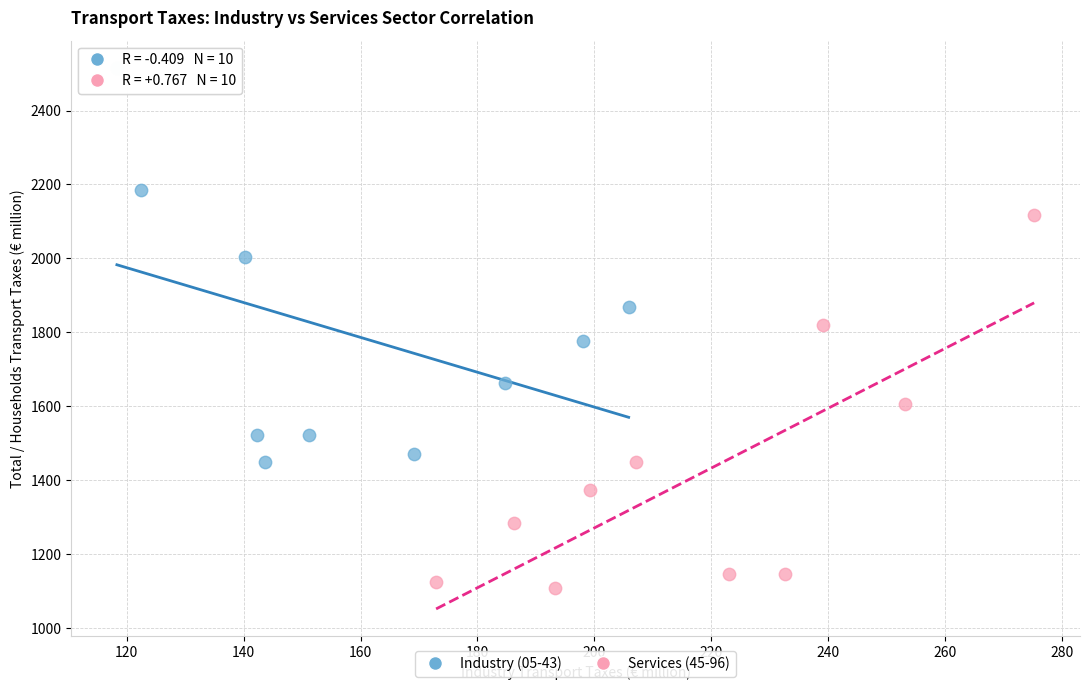

Which series contains the highest Y value?

Industry (05-43)